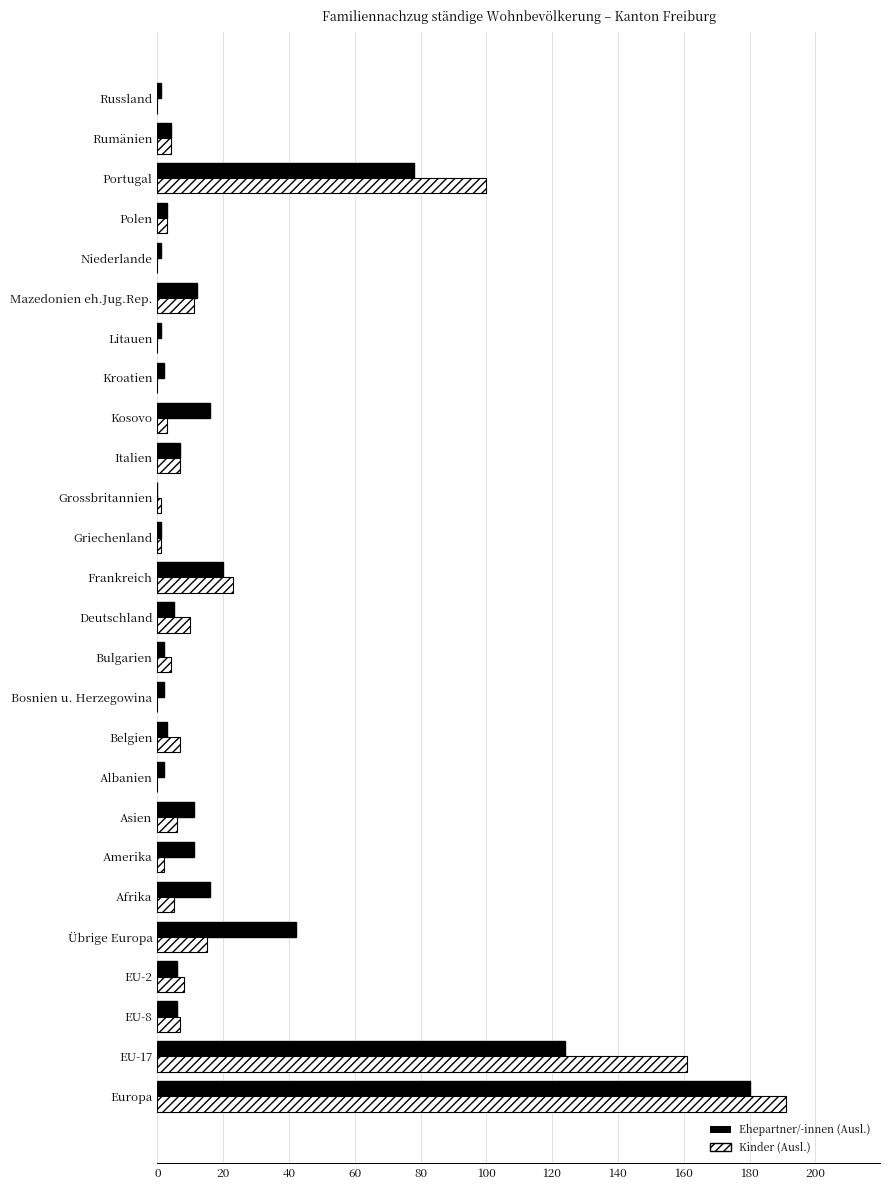

What is the highest value of the Ehepartner/-innen (Ausl.) series?

180